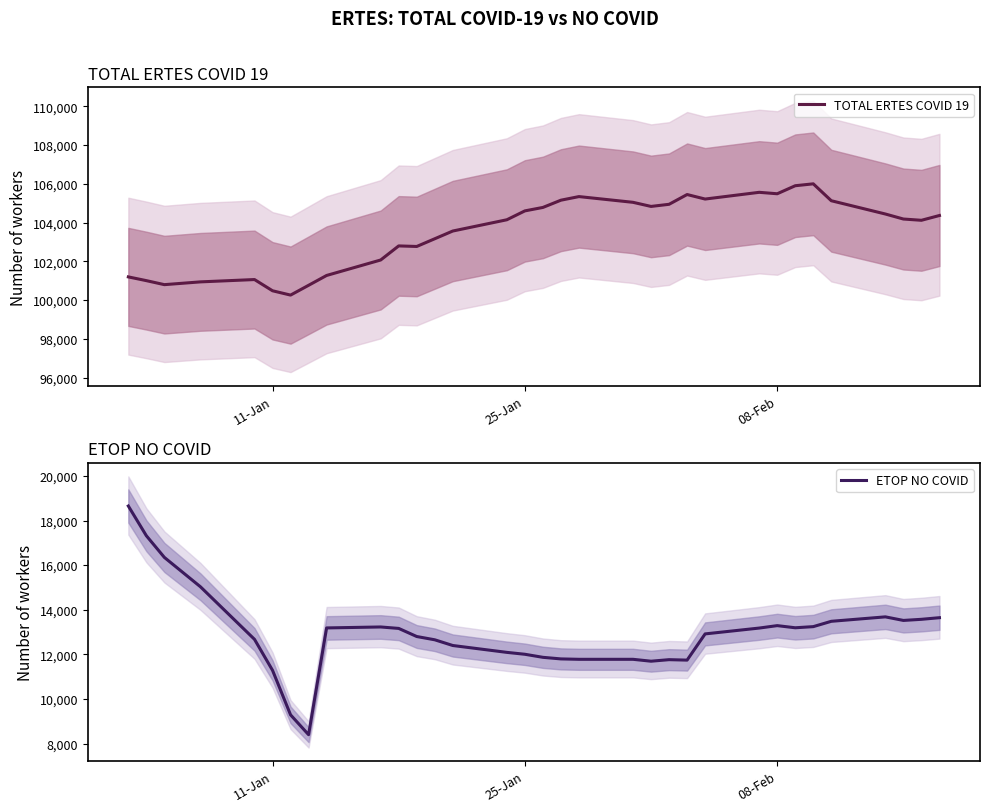

What is the lowest value of the TOTAL ERTES COVID 19 series?

100256